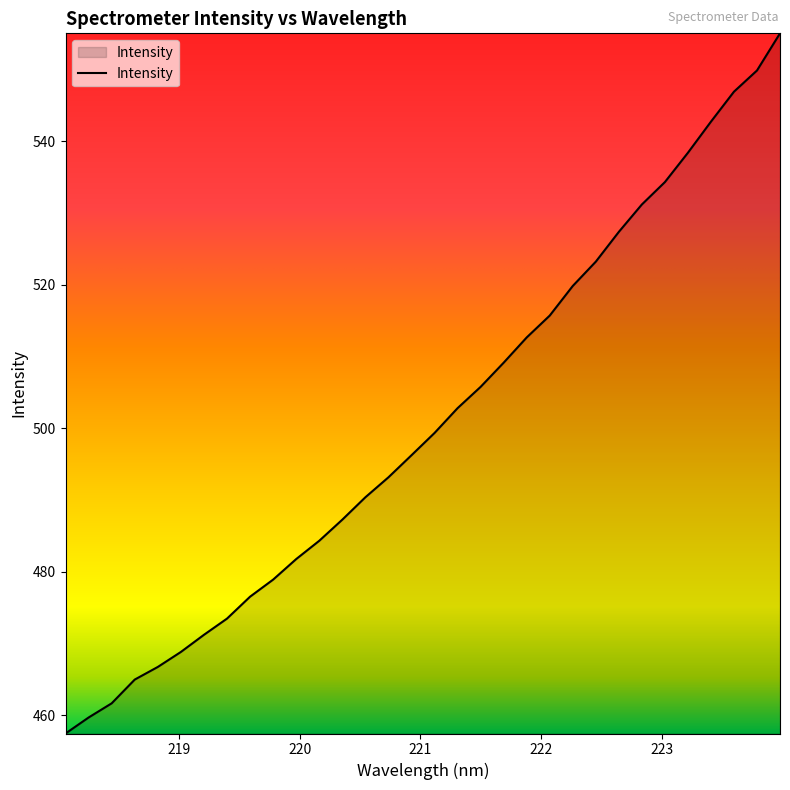

What is the greatest value displayed?

555.0